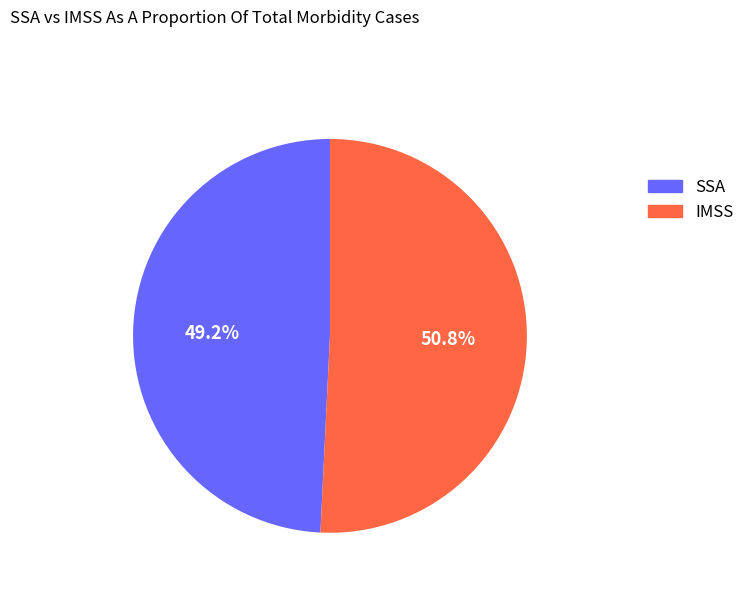

Does any single category account for the majority?

Yes